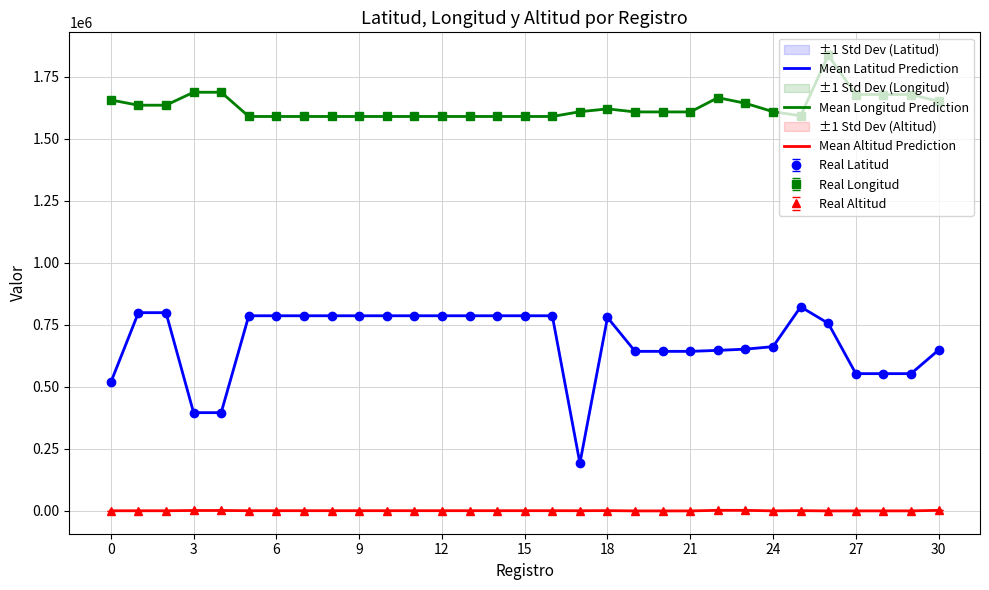

How many values in the Mean Longitud Prediction series exceed 1607997?

15